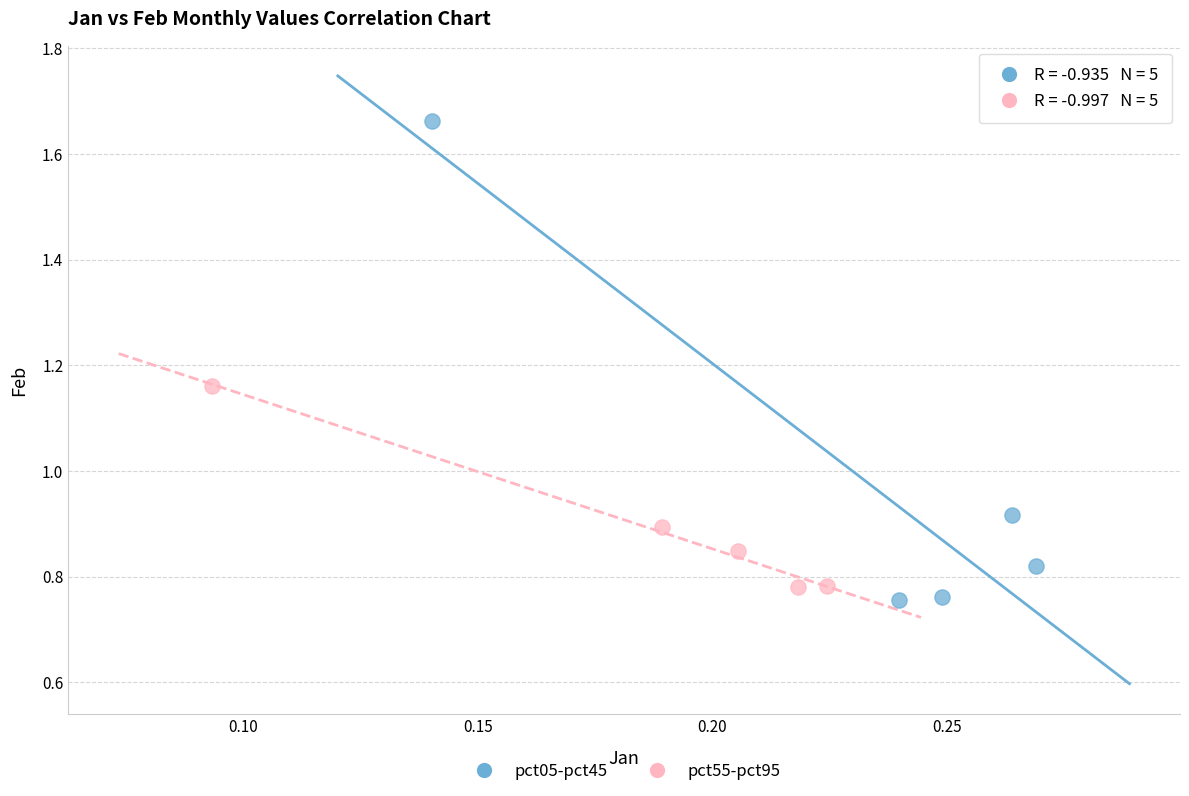

Which series has the largest Y range (max minus min)?

pct05-pct45